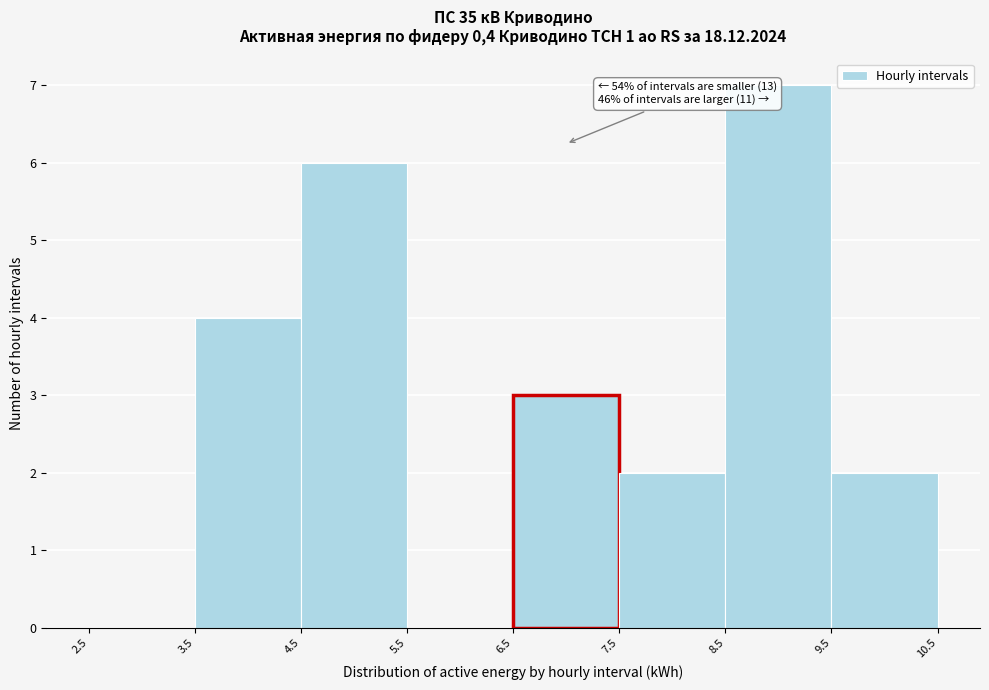

Which range on the x-axis has the tallest bar?

8.5 to 9.5